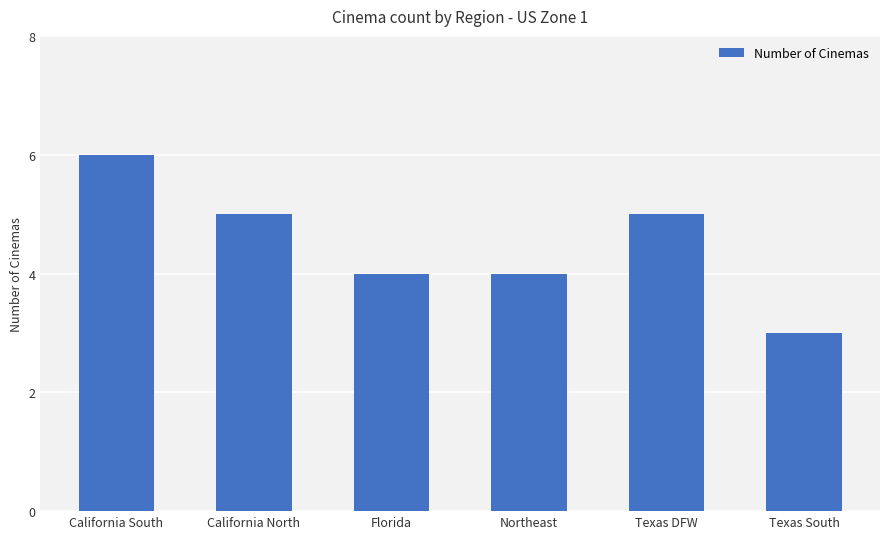

How many values are between 4 and 5?

4